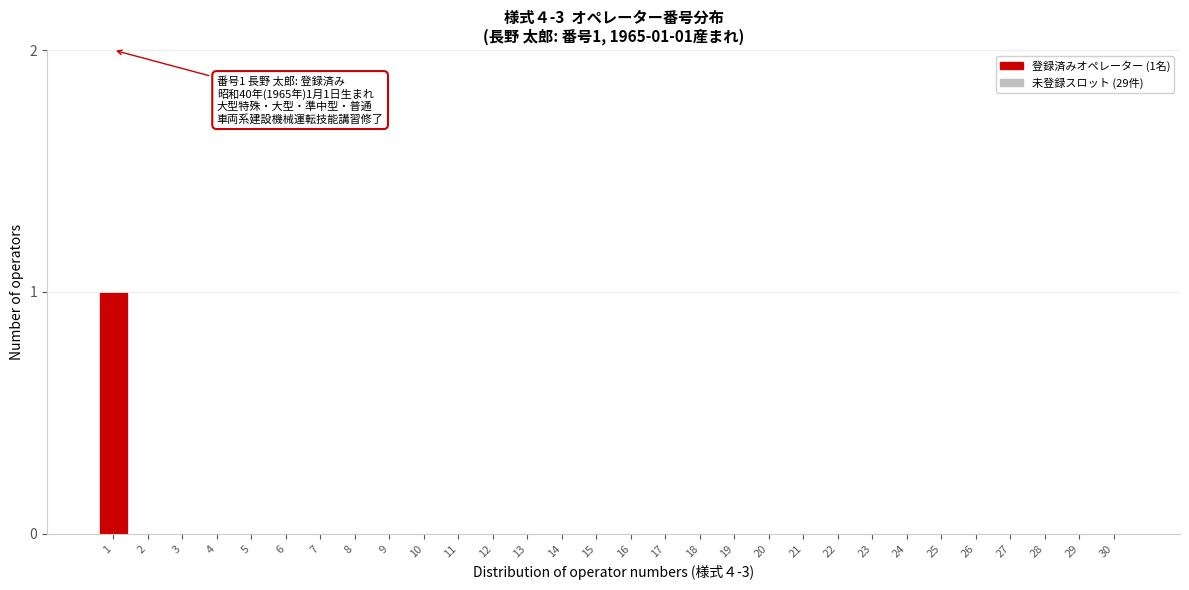

Reading left to right, transcribe all the data shown in this chart.

1=1	2=0	3=0	4=0	5=0	6=0	7=0	8=0	9=0	10=0	11=0	12=0	13=0	14=0	15=0	16=0	17=0	18=0	19=0	20=0	21=0	22=0	23=0	24=0	25=0	26=0	27=0	28=0	29=0	30=0